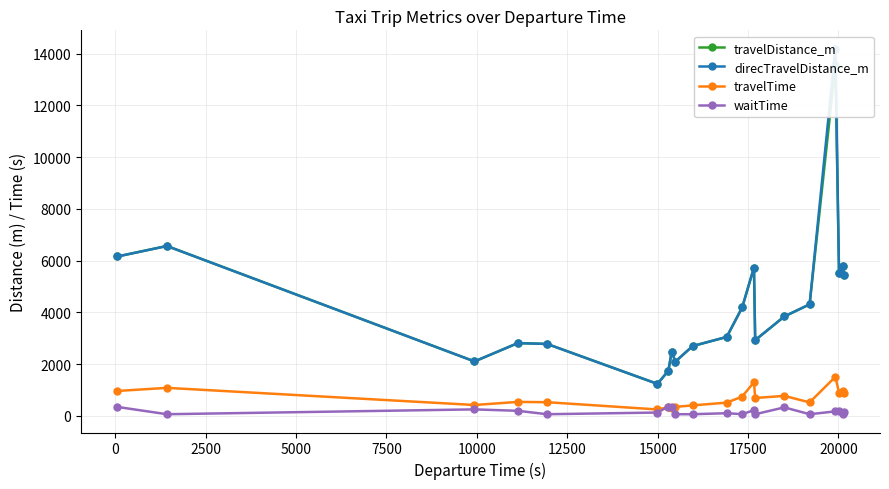

True or false: direcTravelDistance_m and waitTime cross at least once.

False